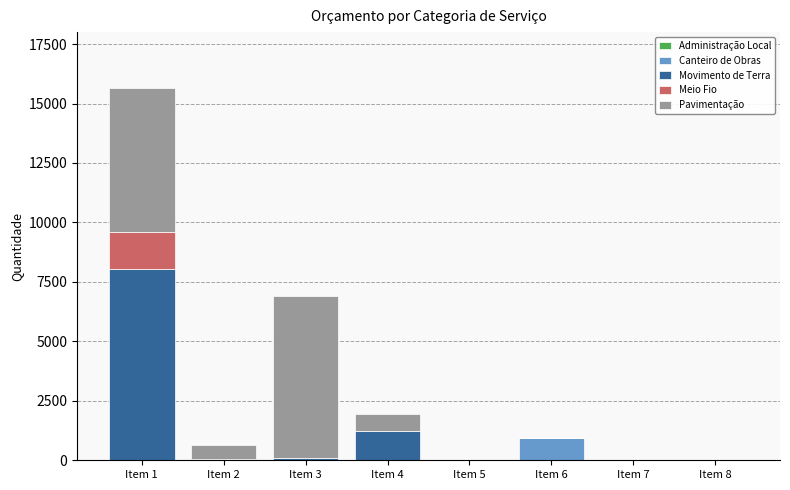

What is the total value across all series at Item 1?

15653.8